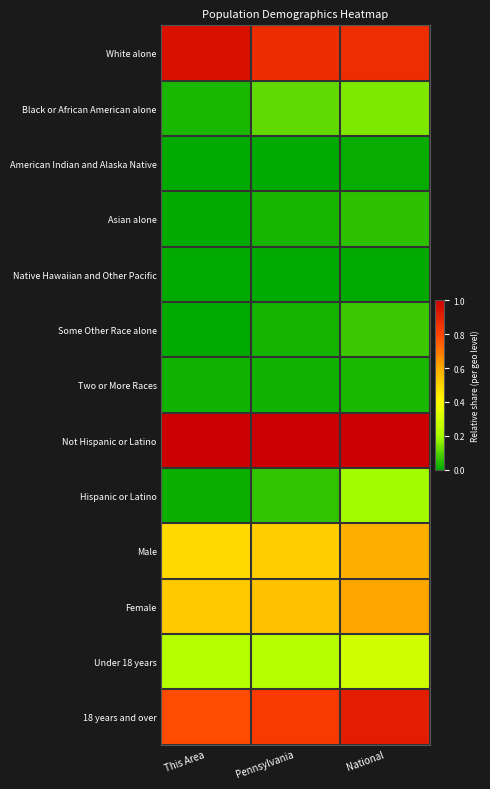

List the series in order of their peak value, highest first.

Not Hispanic or Latino, White alone, 18 years and over, Female, Male, Under 18 years, Hispanic or Latino, Black or African American alone, Some Other Race alone, Asian alone, Two or More Races, American Indian and Alaska Native, Native Hawaiian and Other Pacific